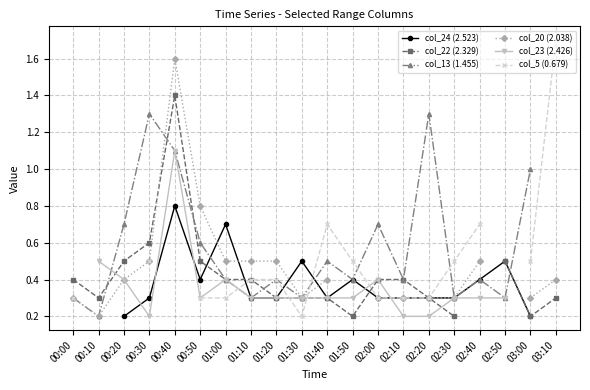

How many distinct data groups are displayed?

6